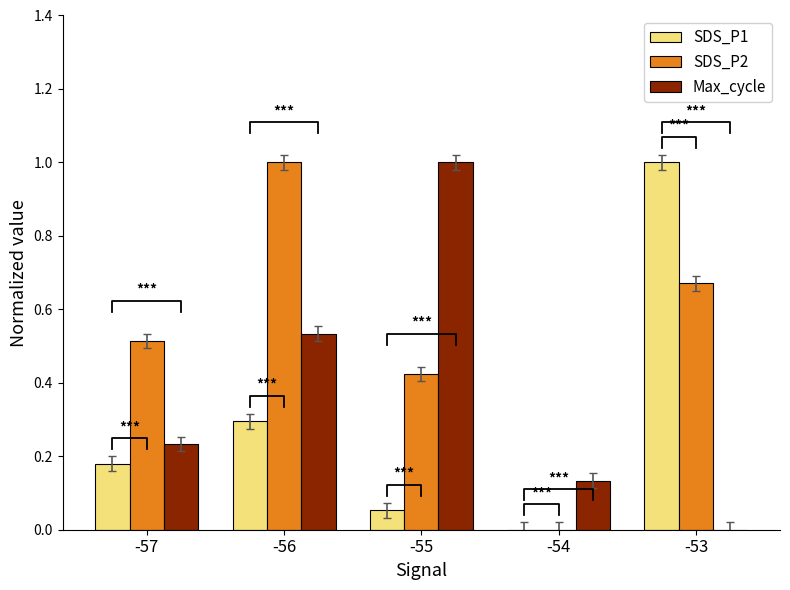

Reading left to right, transcribe all the data shown in this chart.

SDS_P1: 0.2	0.3	0.1	0.0	1.0
SDS_P2: 0.5	1.0	0.4	0.0	0.7
Max_cycle: 0.2	0.5	1.0	0.1	0.0